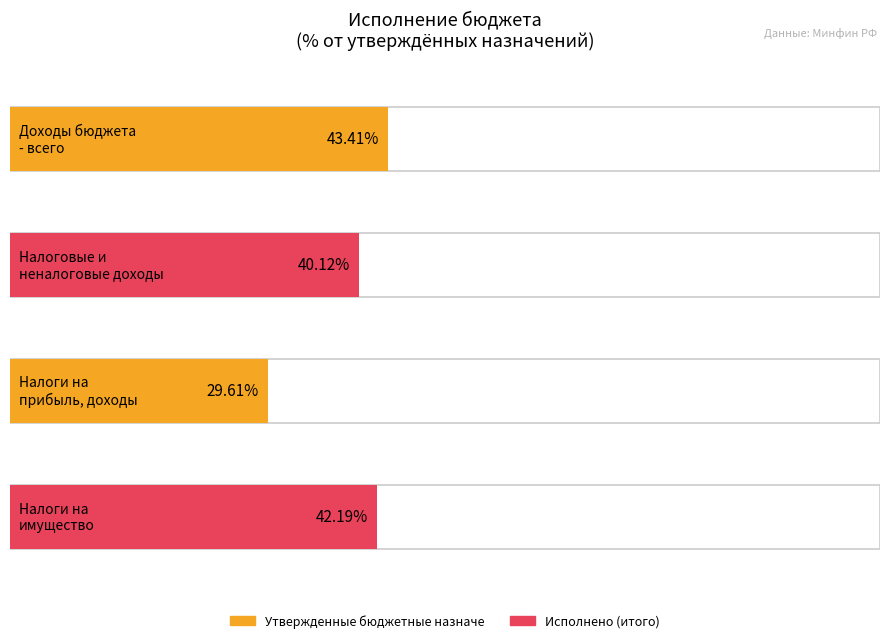

At which category does the chart reach its peak across all series?

Доходы бюджета - всего